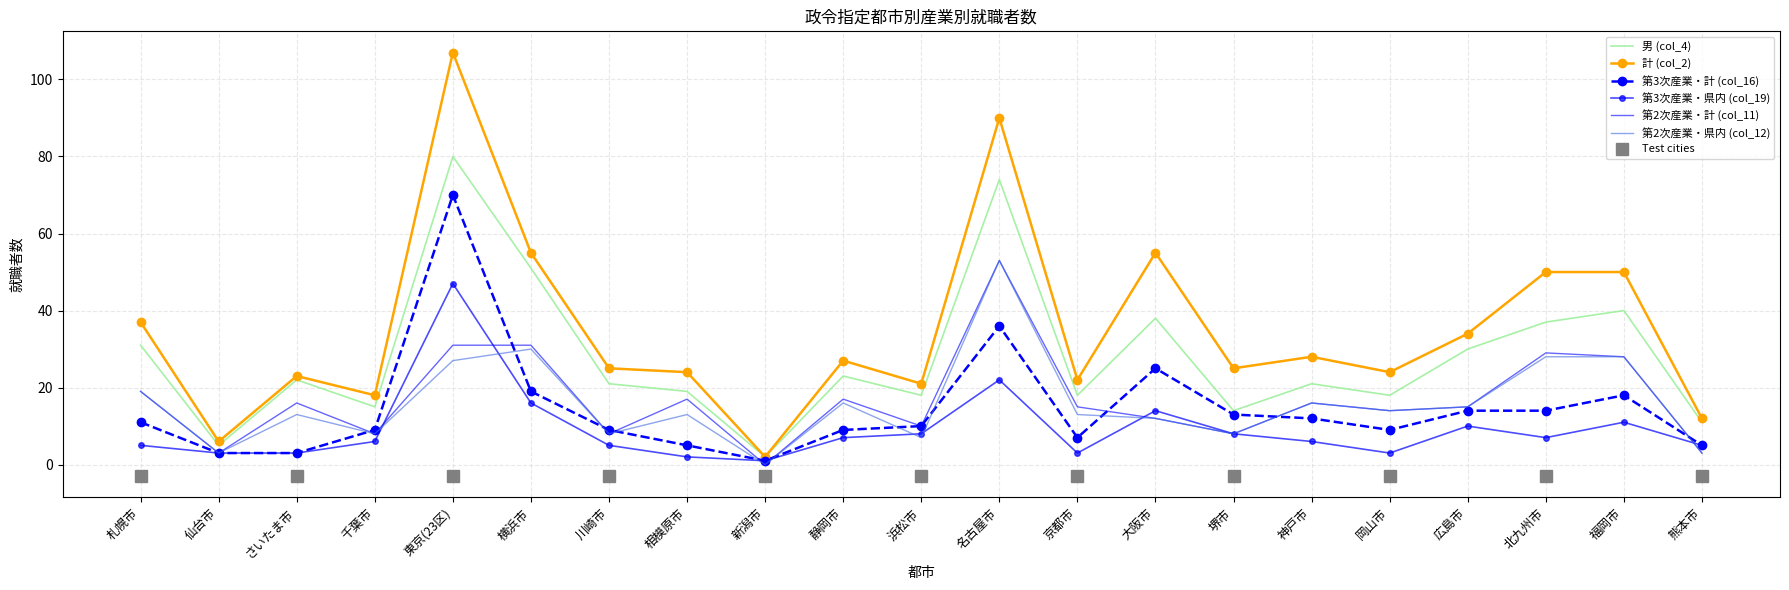

True or false: 男 (col_4) and 第3次産業・計 (col_16) cross at least once.

False